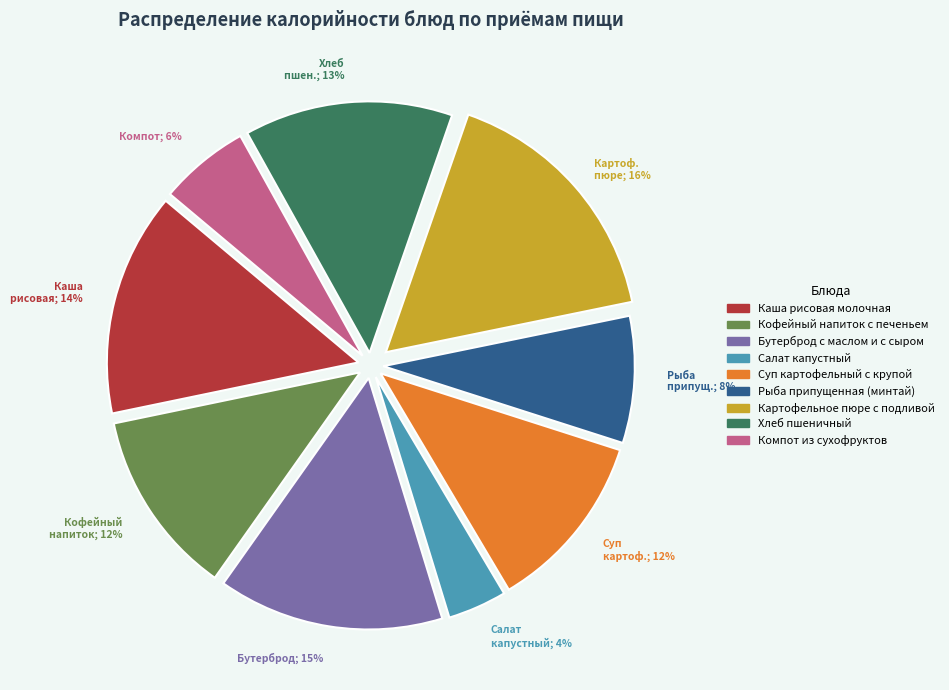

How many slices are in this pie chart?

9